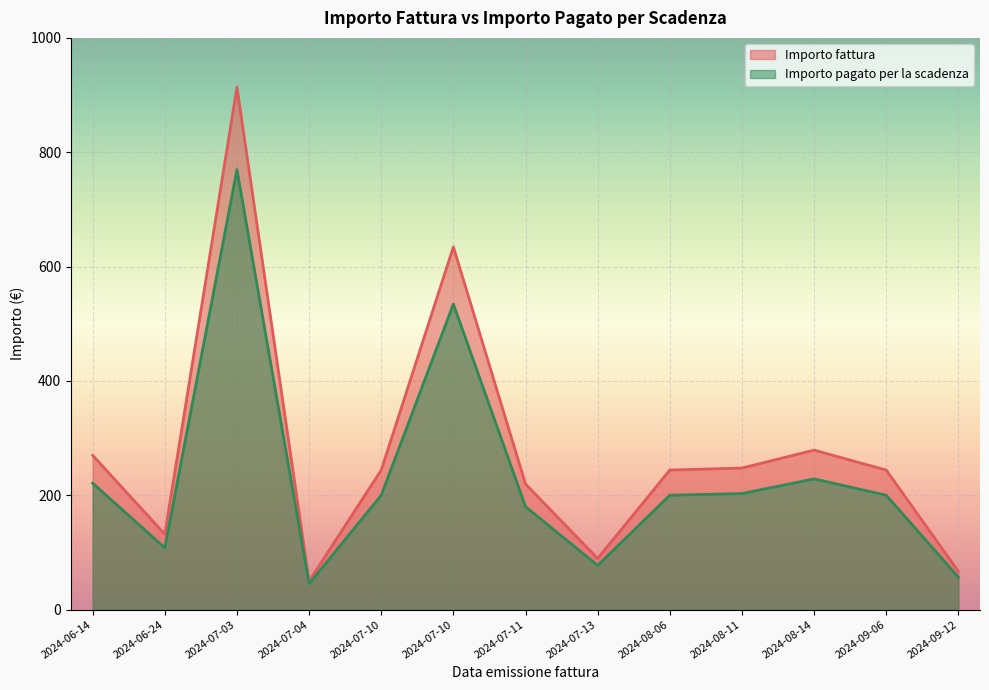

True or false: Importo fattura has a value of 131.8 at 2024-06-24.

True